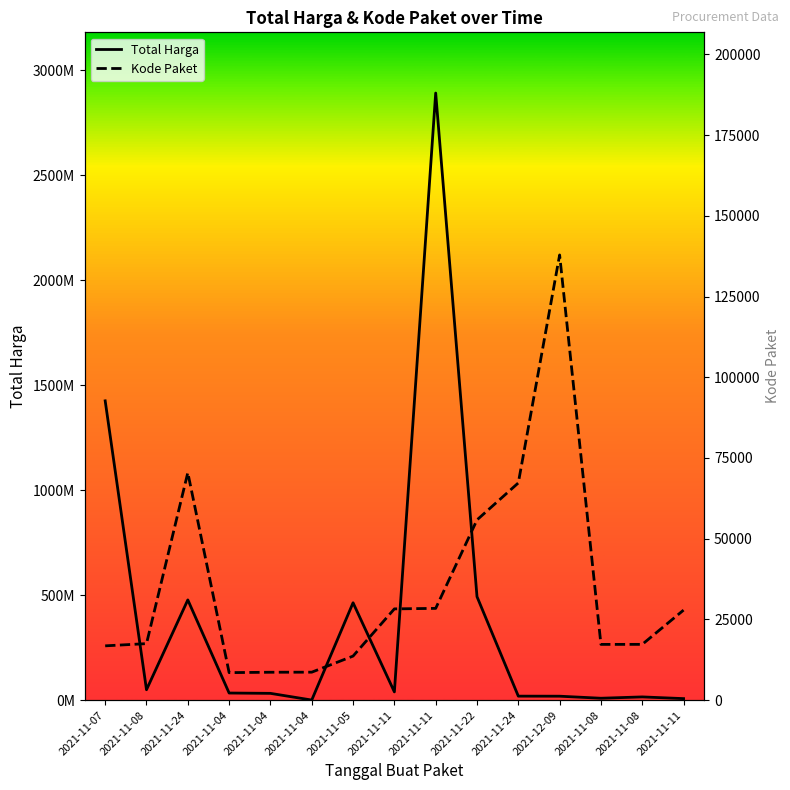

The value of Total Harga at 2021-11-22 is 199080205. True or false?

False